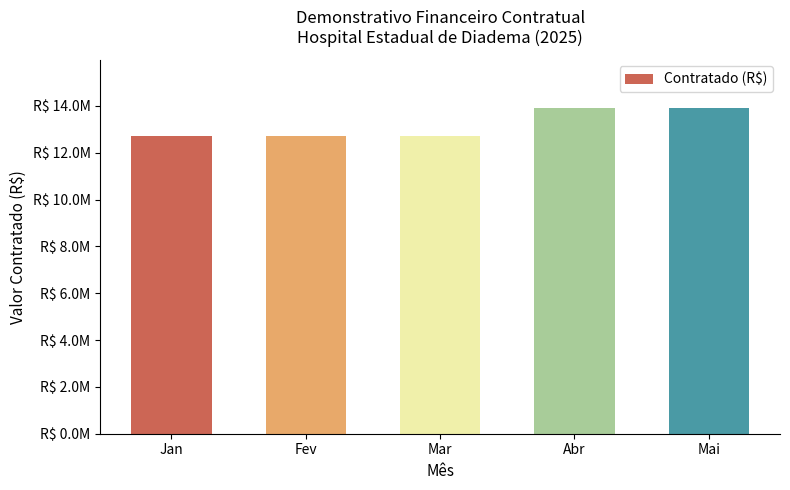

Reading right to left, list all the values displayed in this chart.

13897431.0	13897431.0	12709489.0	12709489.0	12709489.0